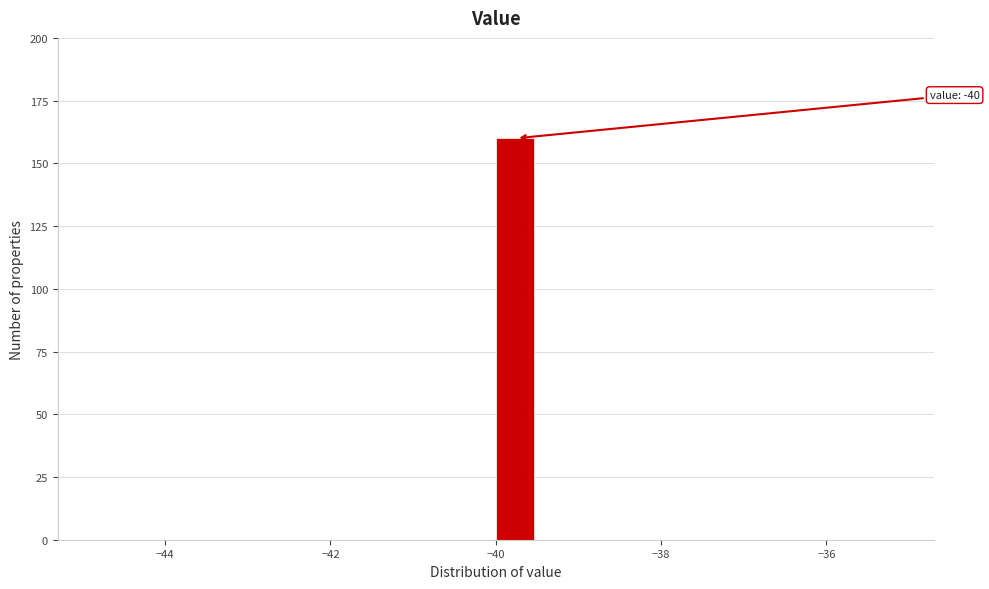

Around what value on the x-axis is the tallest bar? Give the approximate position of its centre, as read against the axis.

-39.8